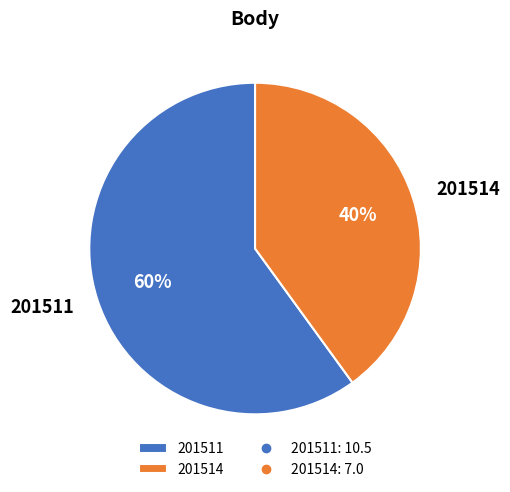

True or false: 201511 accounts for 60% of the total.

True